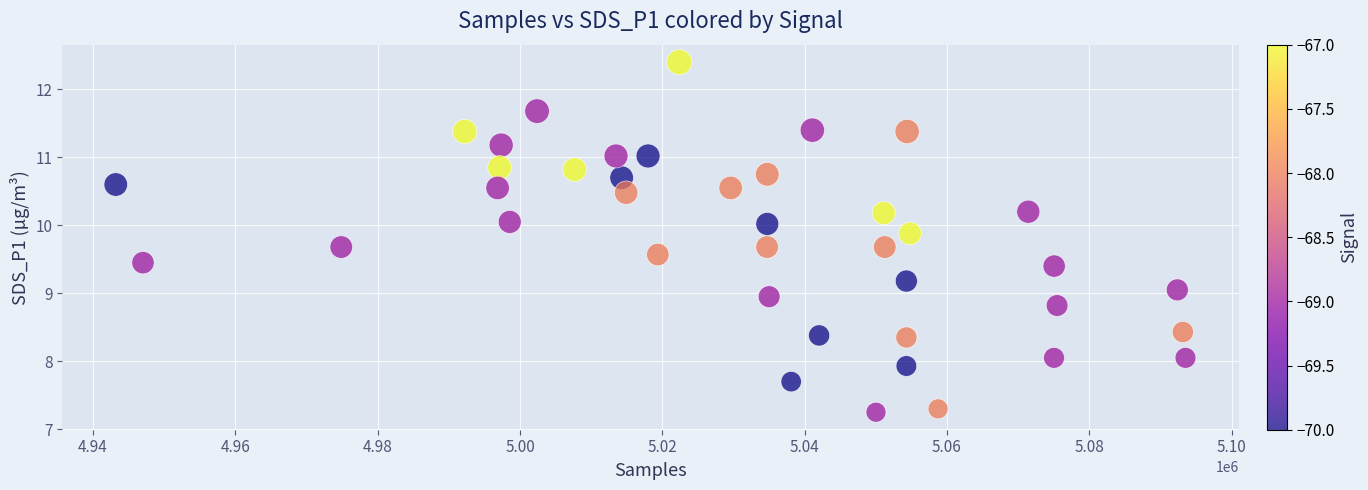

What is the range of X values (max minus min)?

150337.0